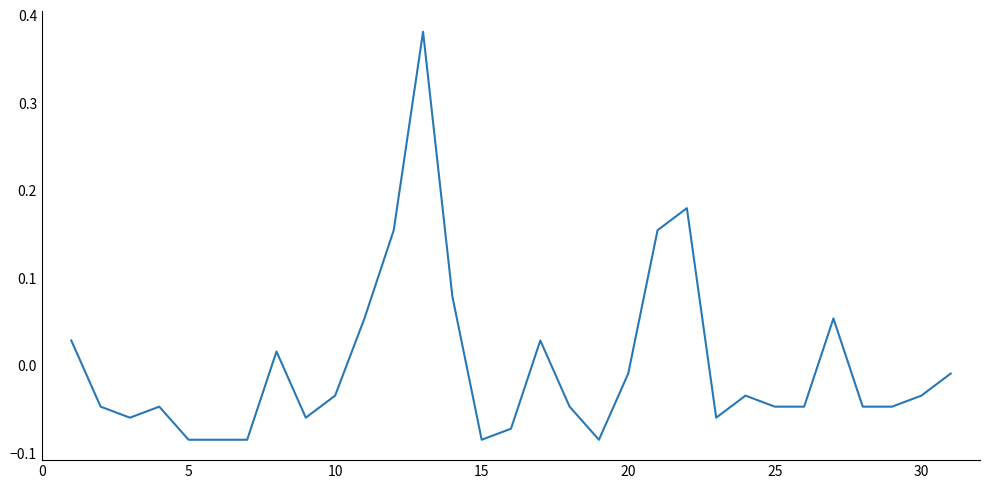

What is the difference between the maximum and minimum values?

0.5